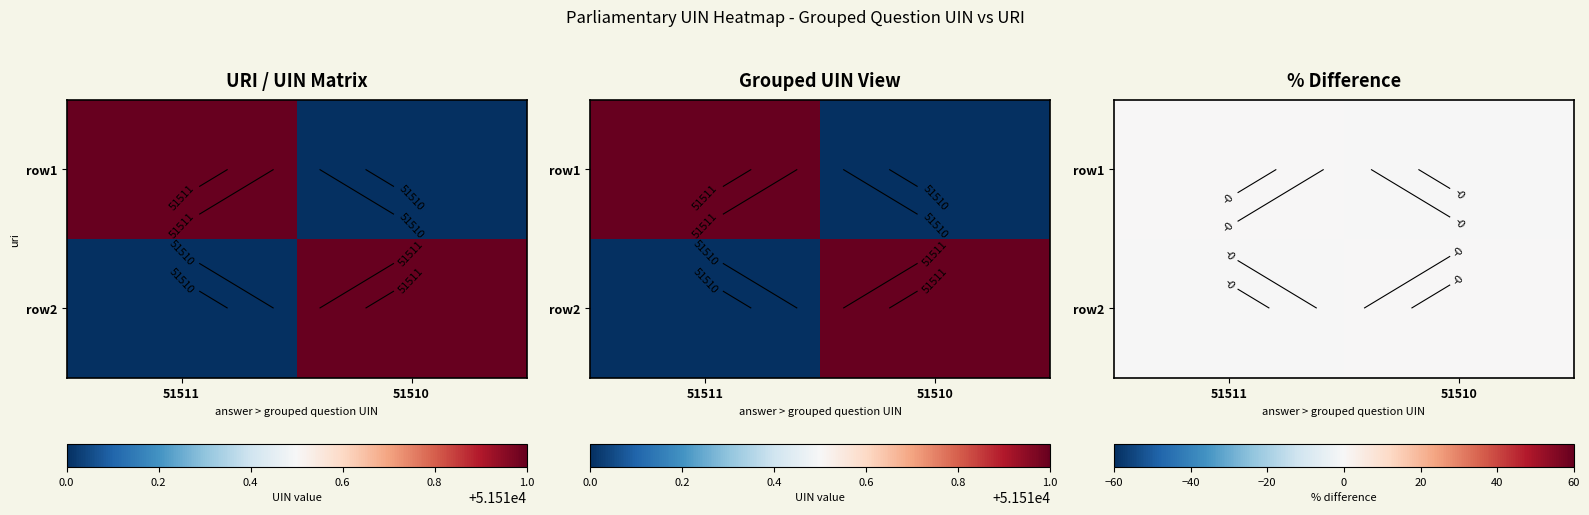

True or false: row1 has a value of -0.0 at 51511.

False